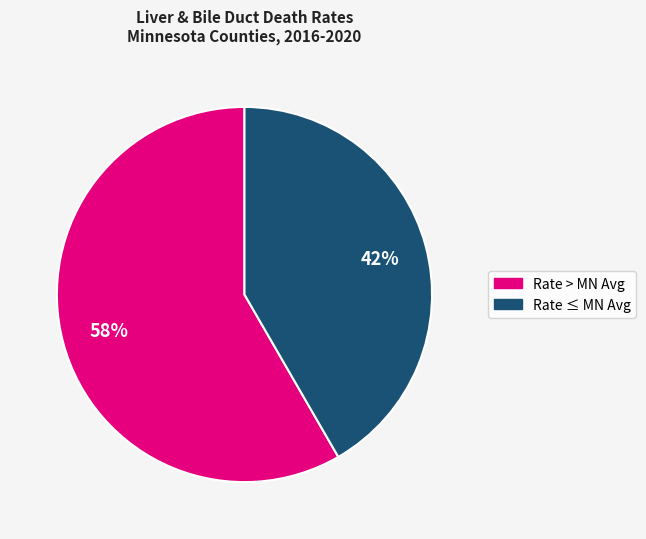

To the nearest percent, what is the average slice percentage?

50%